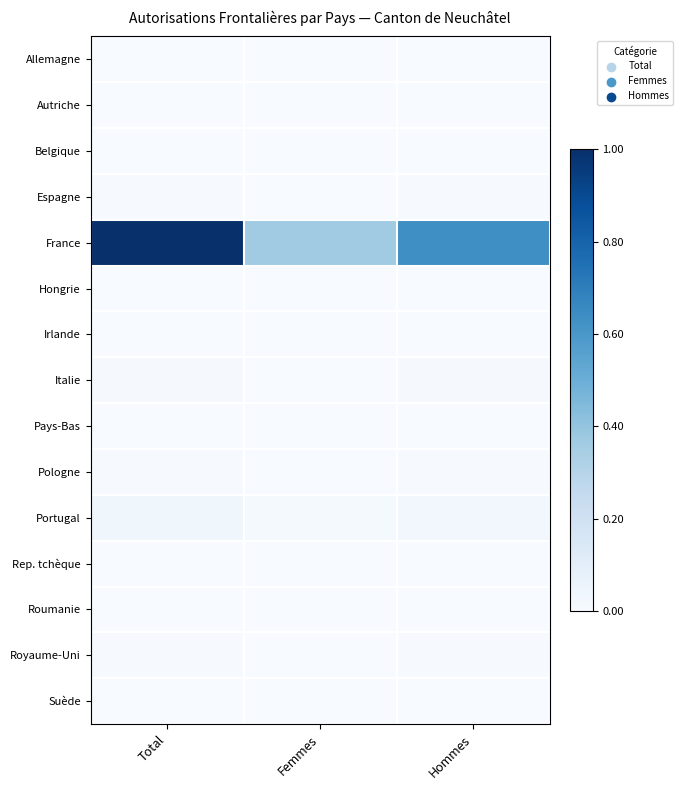

What is the difference between the highest and lowest values at Total?

1.0